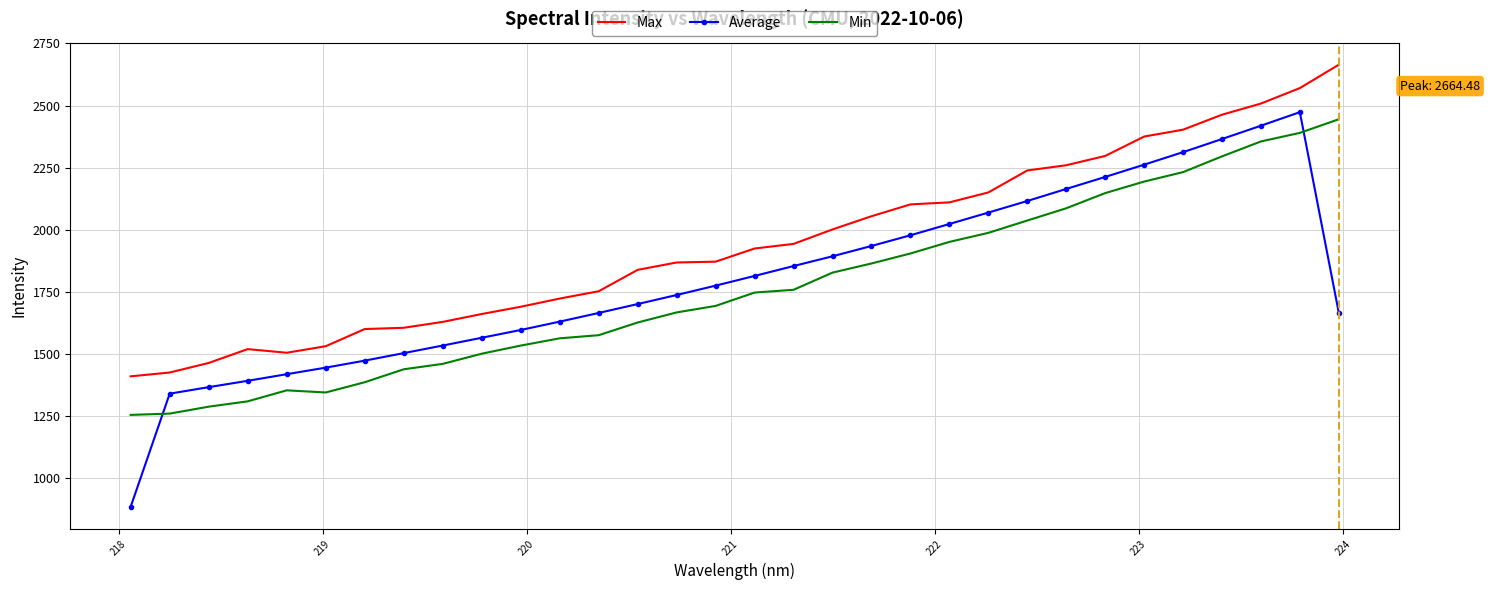

What is the highest value of the Max series?

2664.5